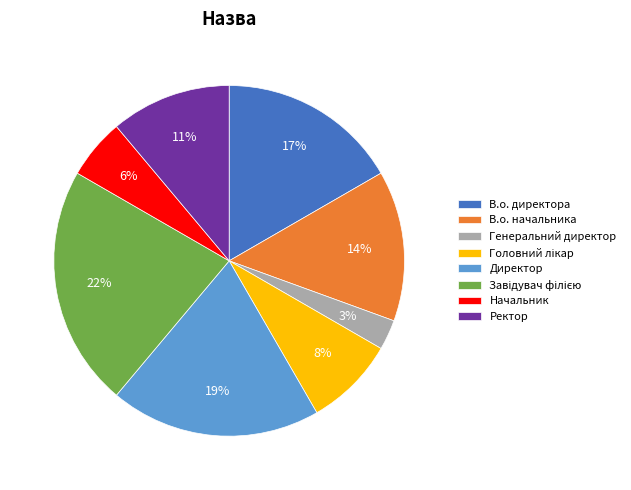

Which slice is the smallest?

Генеральний директор